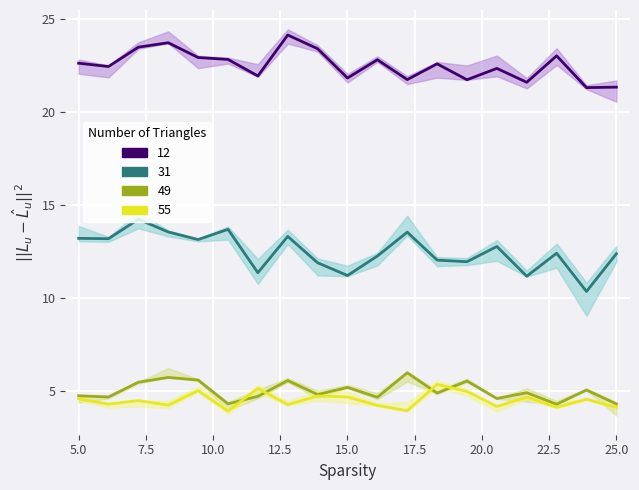

True or false: 31 and 55 cross at least once.

False